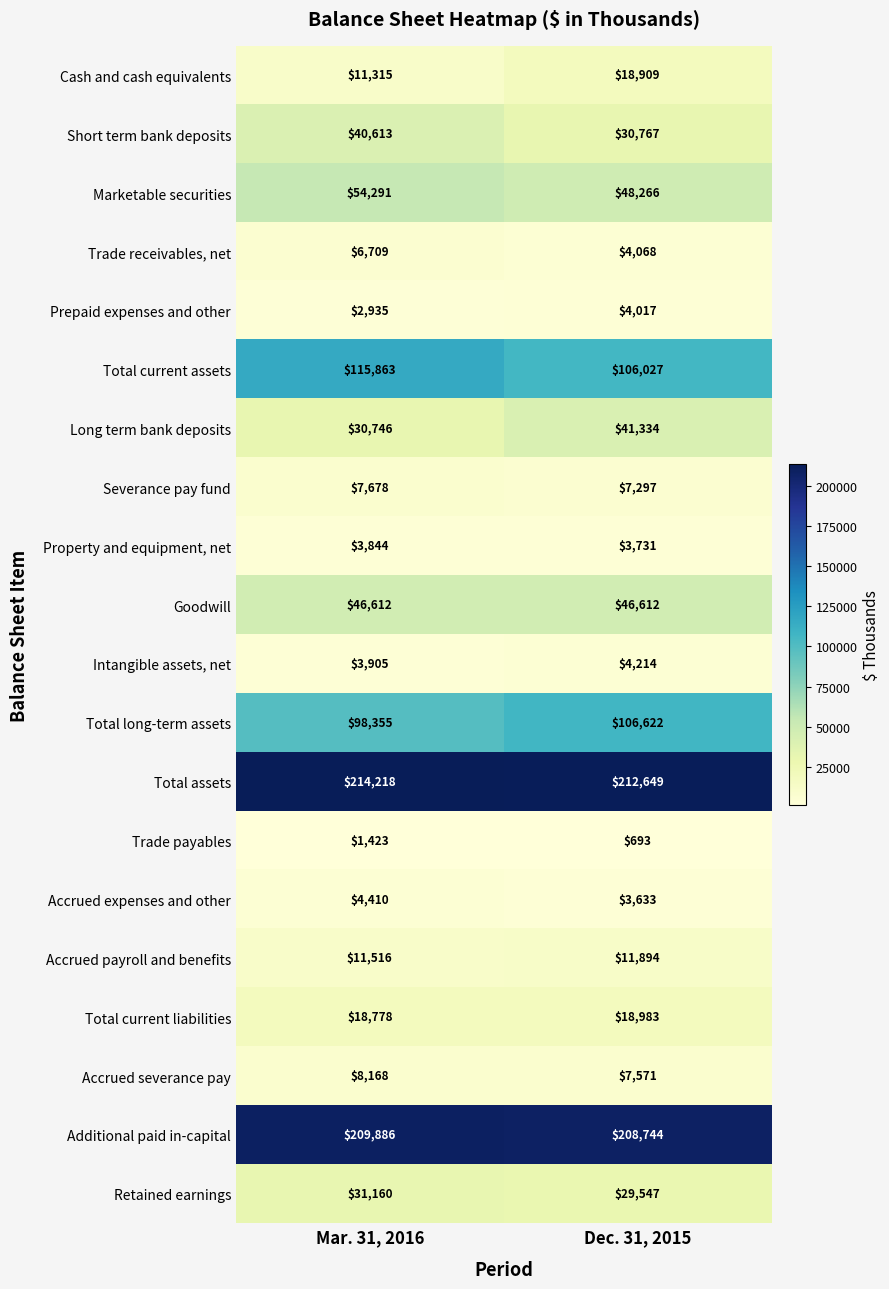

Which category has the lowest value in the Total current assets series?

Dec. 31, 2015